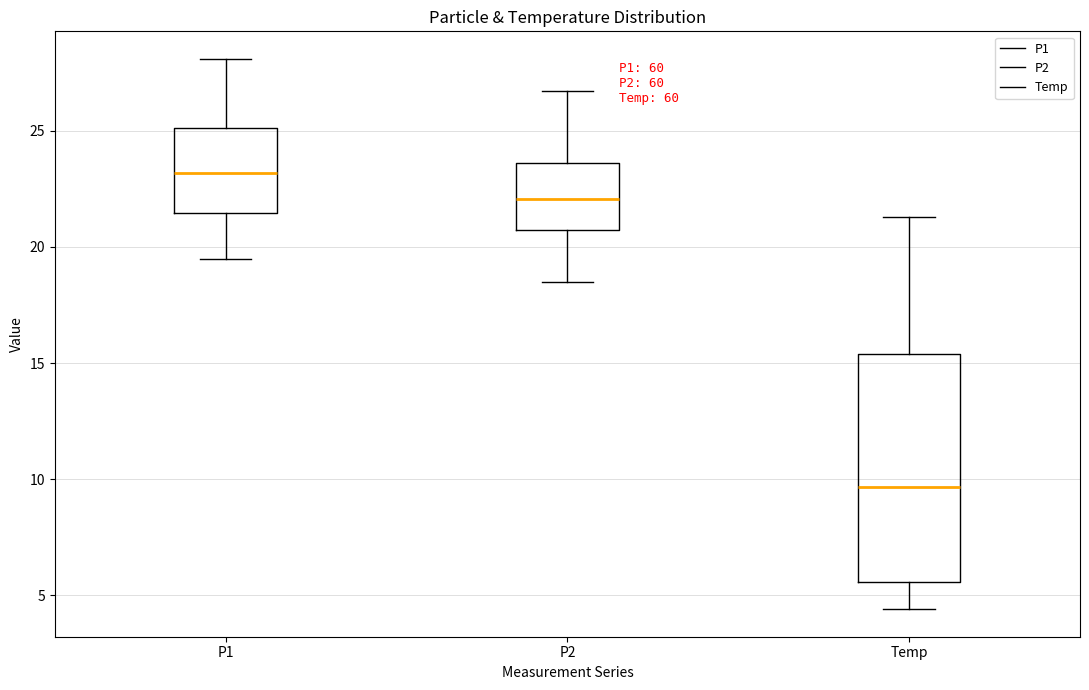

Where is the upper edge of the box for P2 on the y-axis? The values are not printed on the chart, so give them approximately, as read against the axis.

23.5